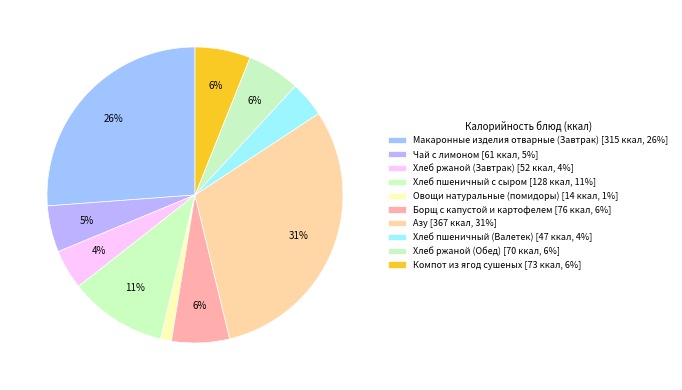

What is the largest slice in the pie chart?

Азу